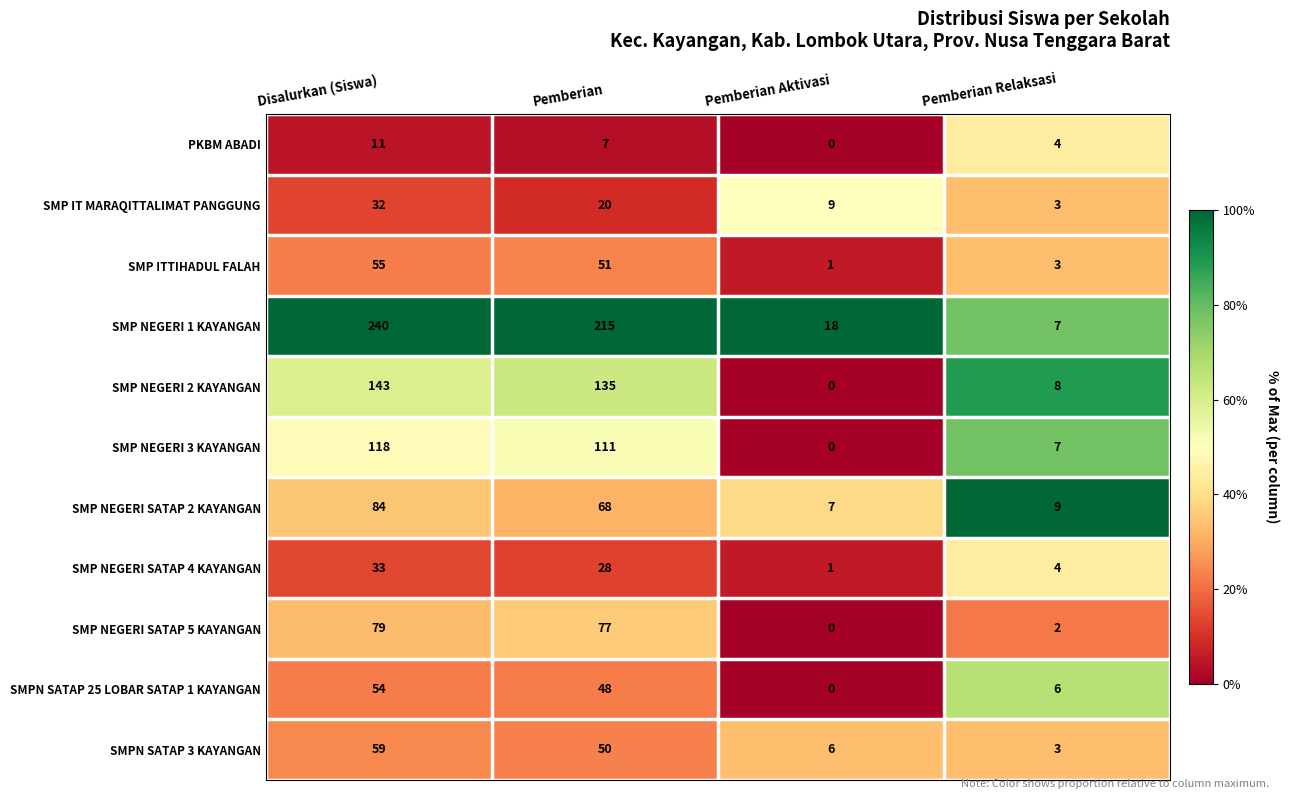

At how many categories does at least one series exceed 0?

4